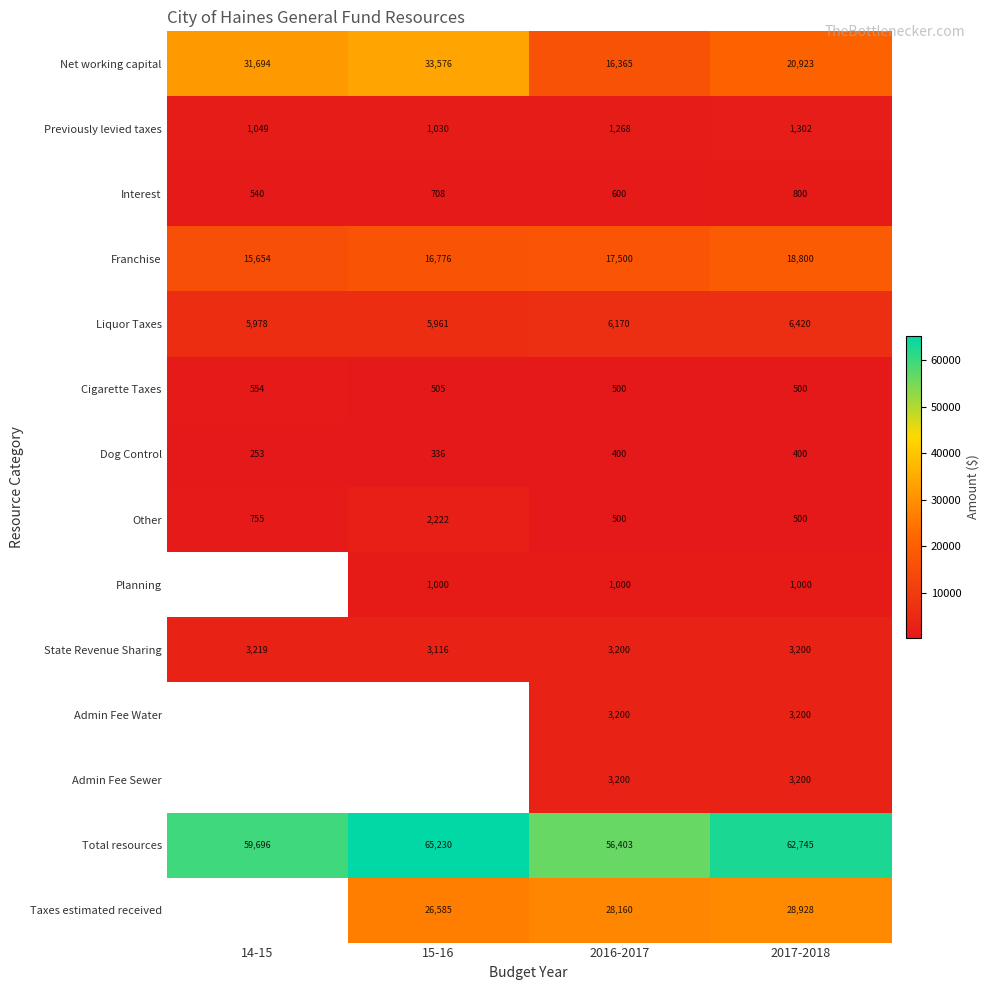

True or false: State Revenue Sharing has a value of 5402.6 at 2016-2017.

False